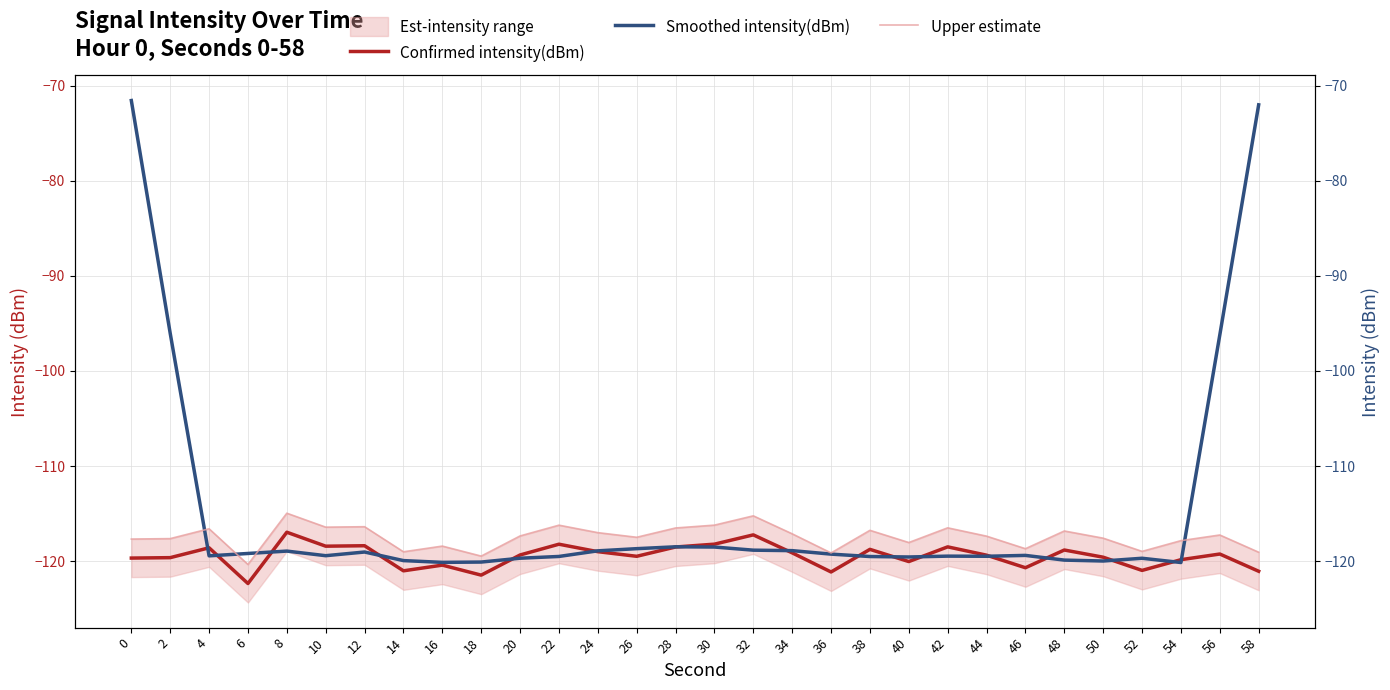

Which series has the largest total across all categories?

Smoothed intensity(dBm)